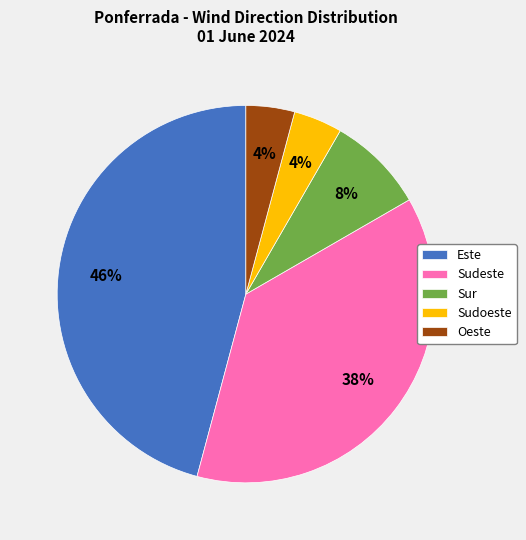

The Sudeste slice represents 51% of the pie. True or false?

False